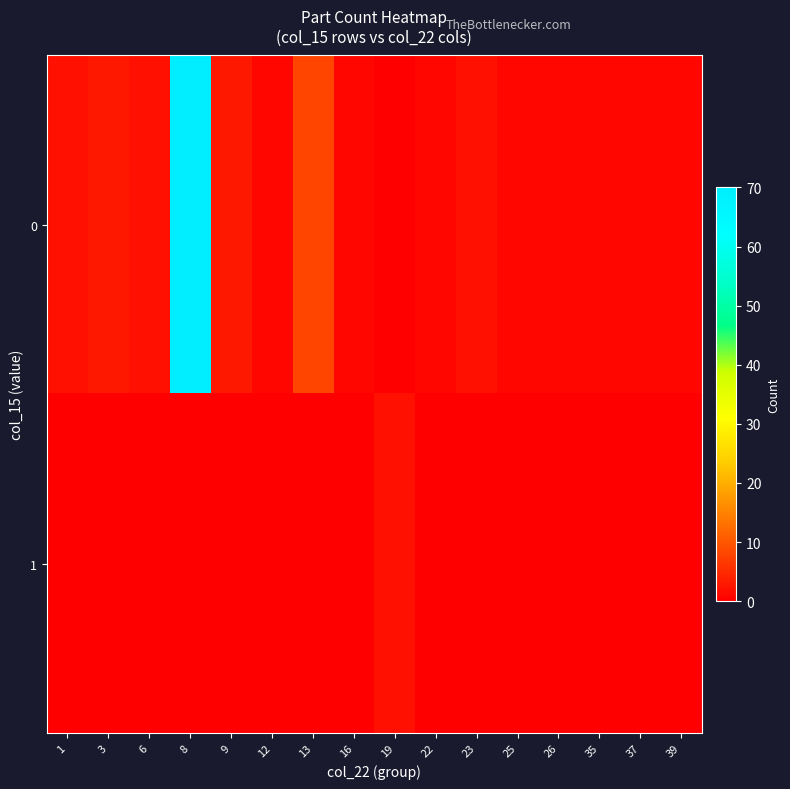

Reading left to right, list all the values displayed in this chart.

0: 1=2	3=3	6=2	8=70	9=3	12=1	13=8	16=1	19=0	22=1	23=2	25=1	26=1	35=1	37=1	39=1
1: 1=0	3=0	6=0	8=0	9=0	12=0	13=0	16=0	19=2	22=0	23=0	25=0	26=0	35=0	37=0	39=0